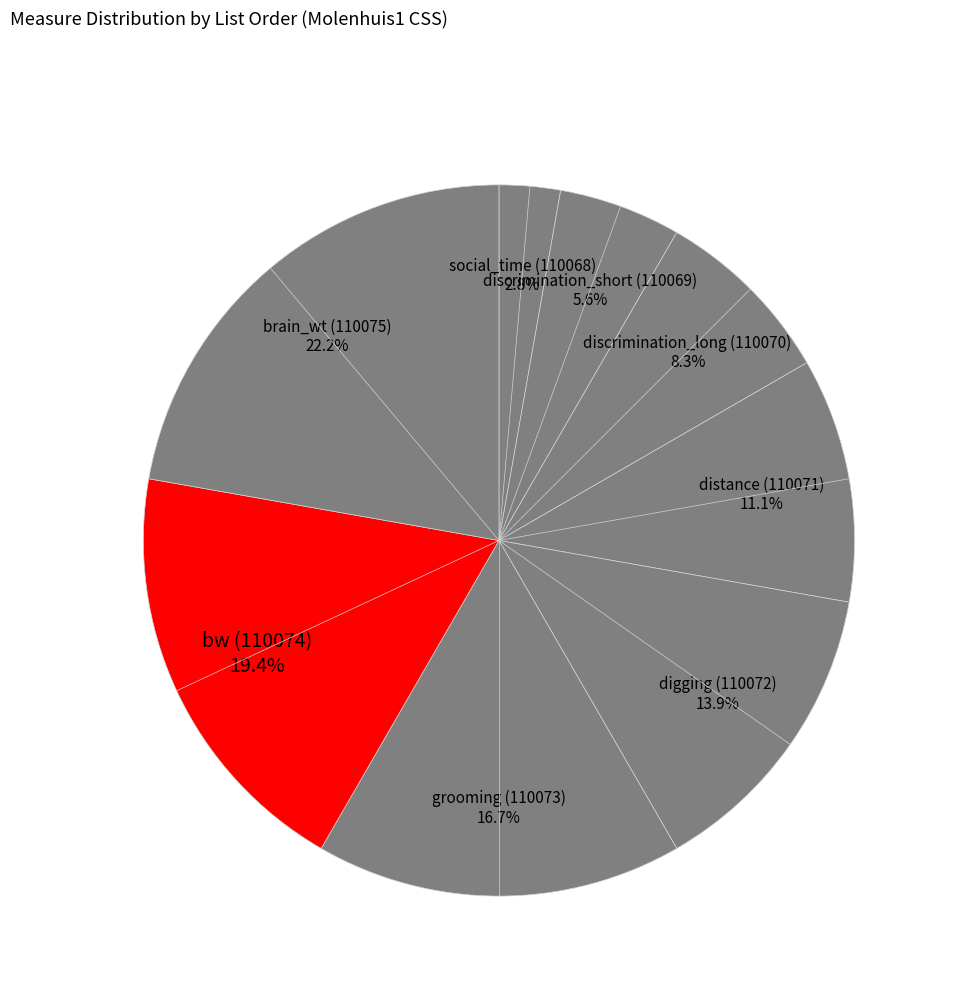

What is the total percentage of digging (110072) and social_time (110068)?

16.7%